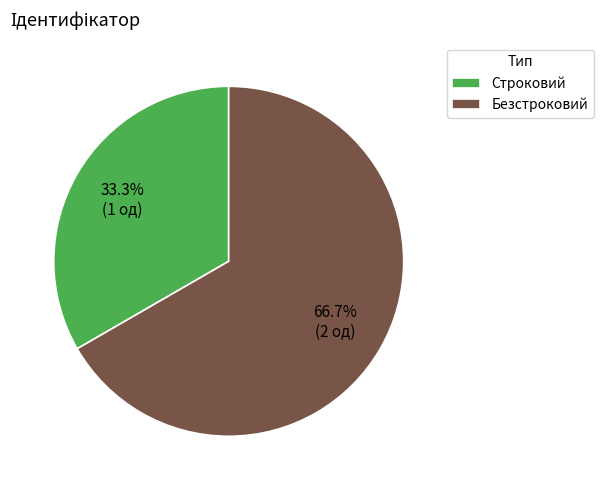

True or false: Строковий accounts for 20% of the total.

False